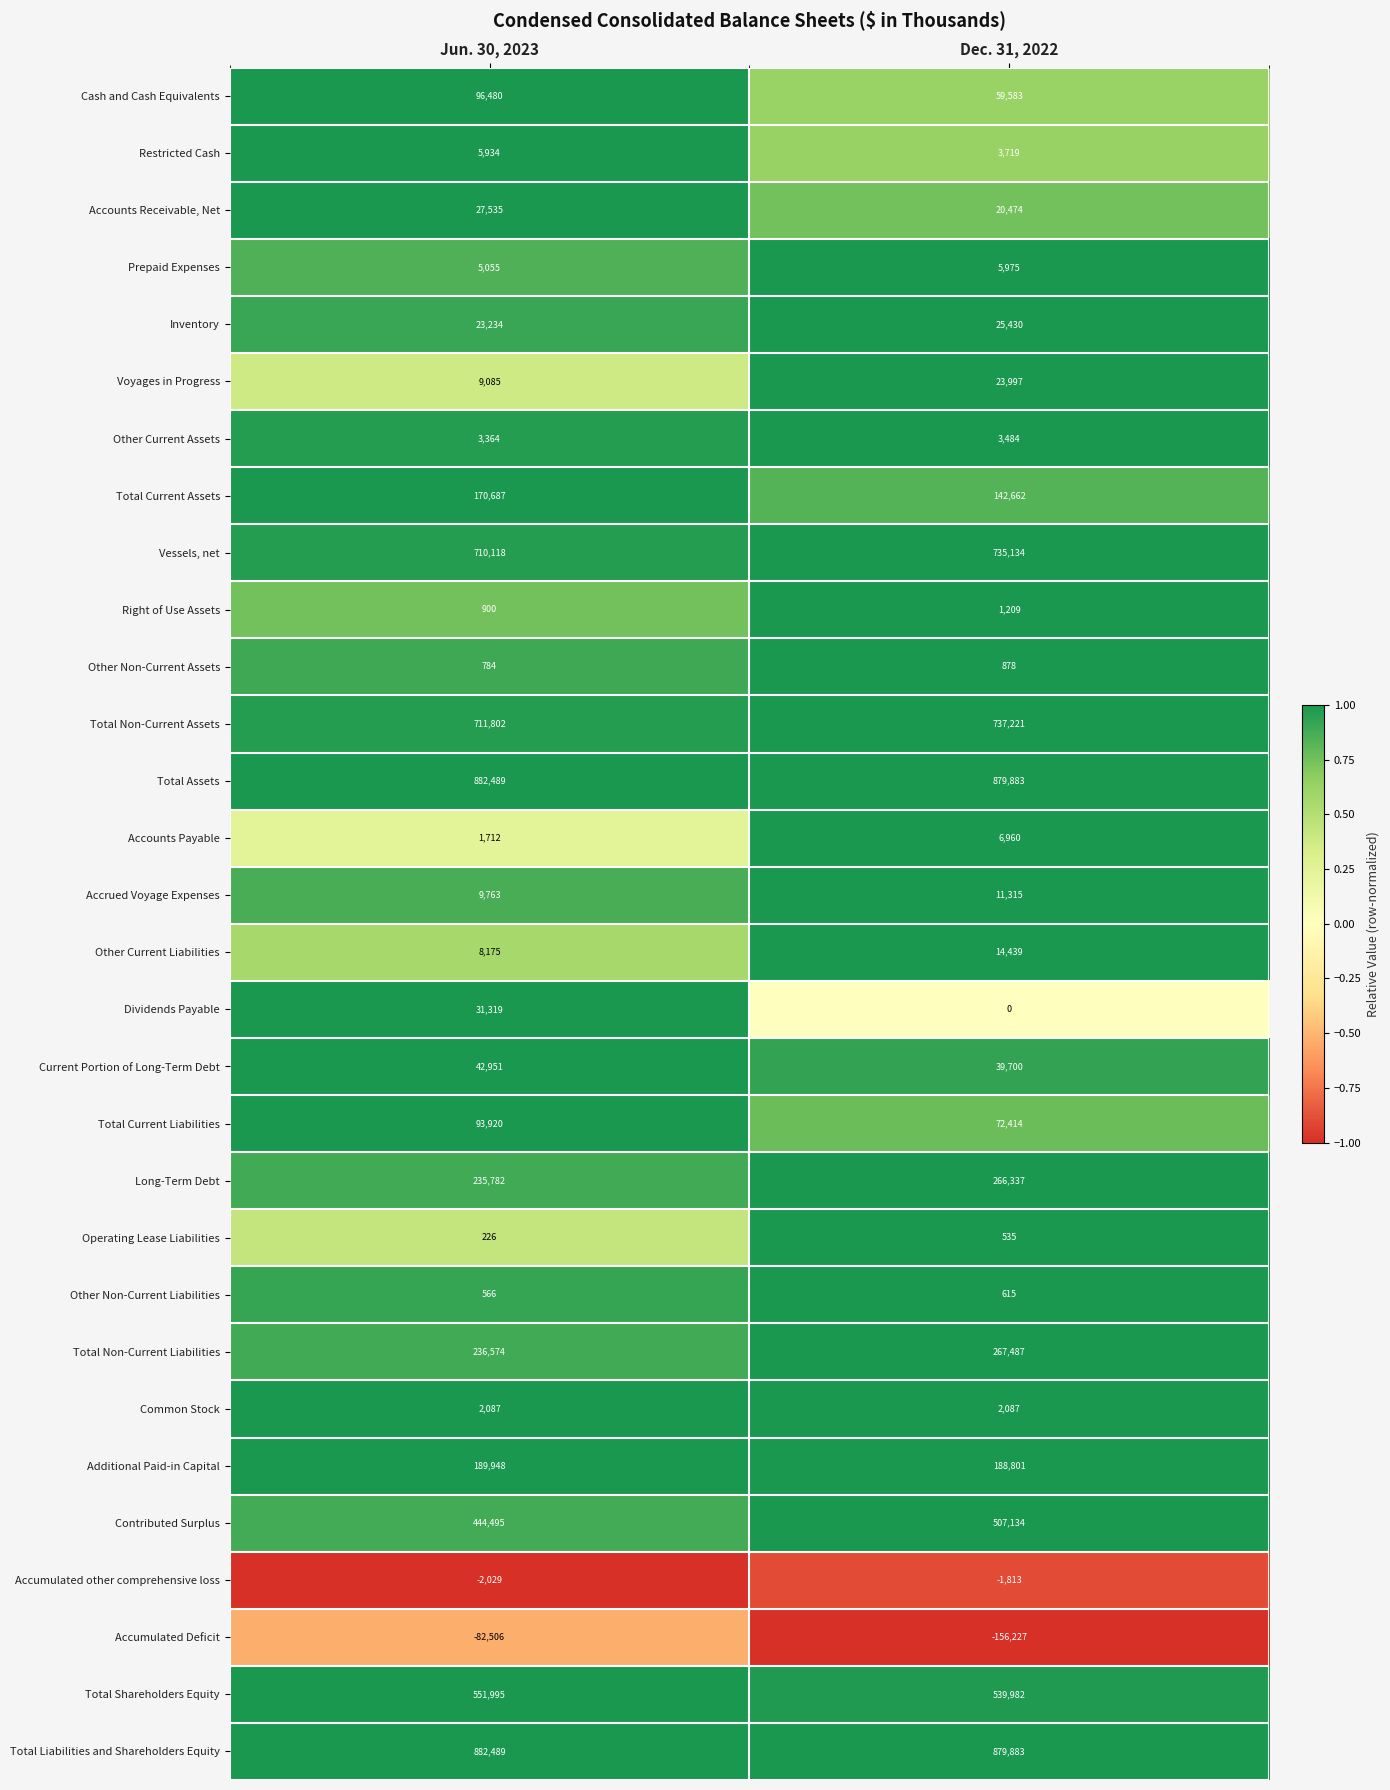

At which category is the sum across all series the highest?

Jun. 30, 2023